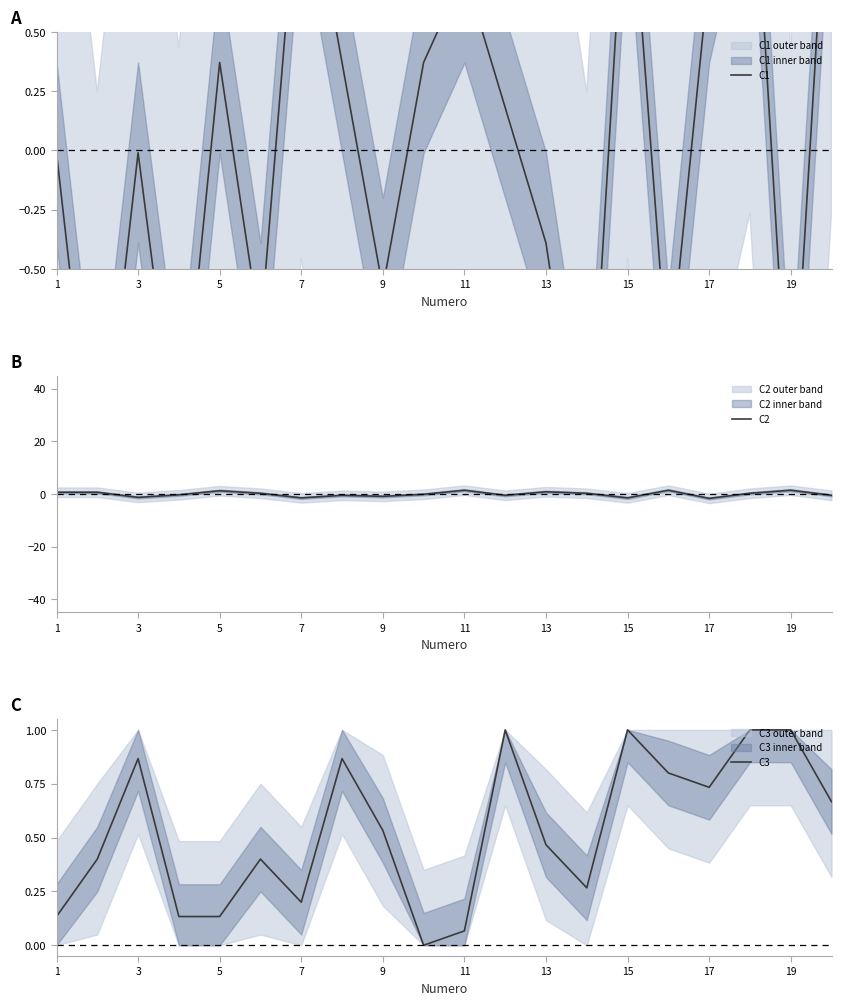

How many data points in C3 are above 0?

19